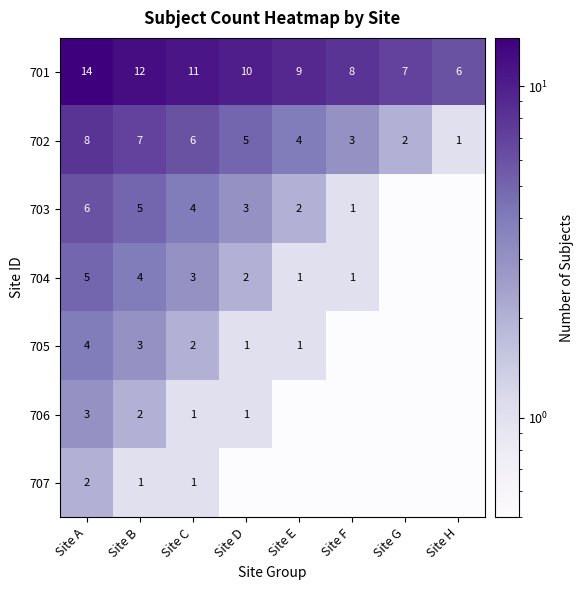

Rank the categories by 702 value from lowest to highest.

Site H, Site G, Site F, Site E, Site D, Site C, Site B, Site A